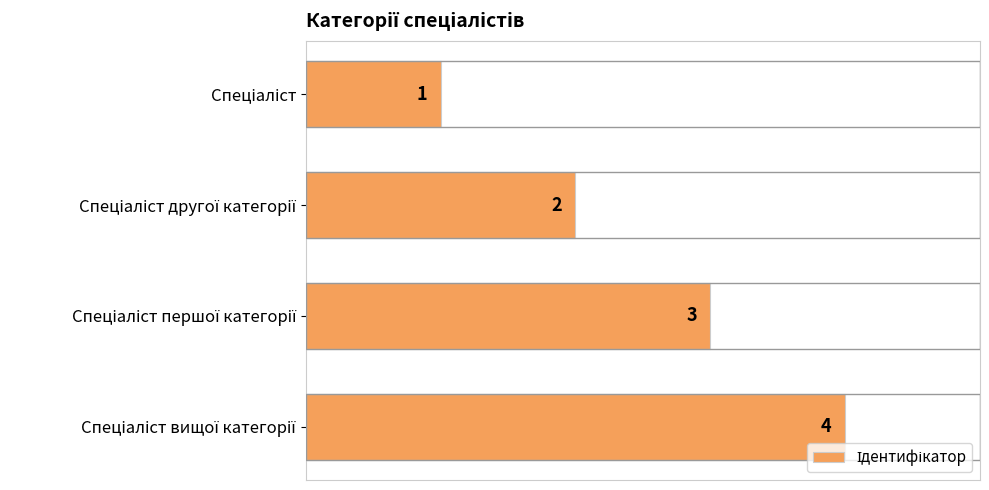

How many values are between 2 and 4?

3